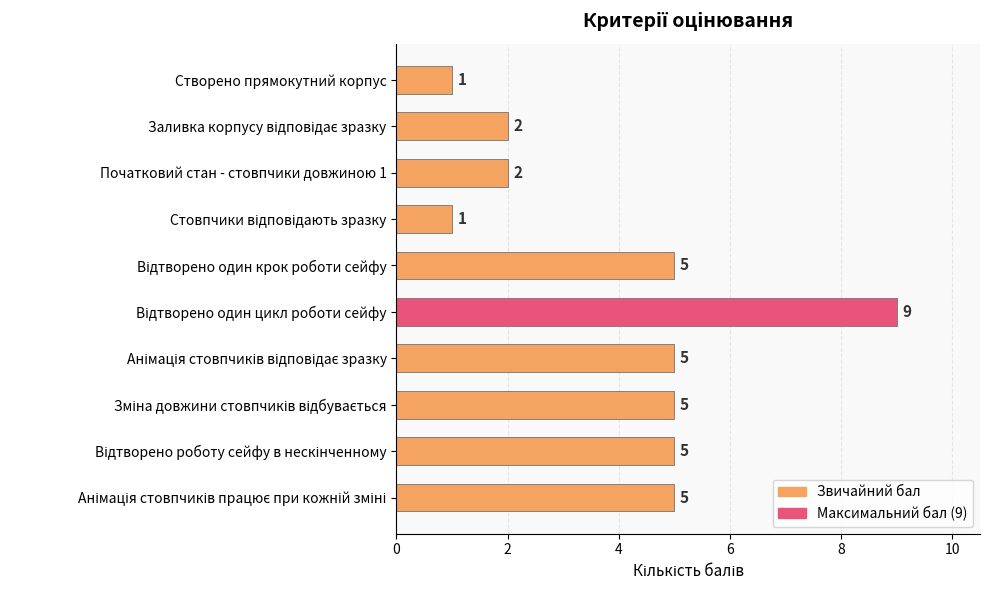

Reading top to bottom, what are all the values shown in this chart?

1	2	2	1	5	9	5	5	5	5